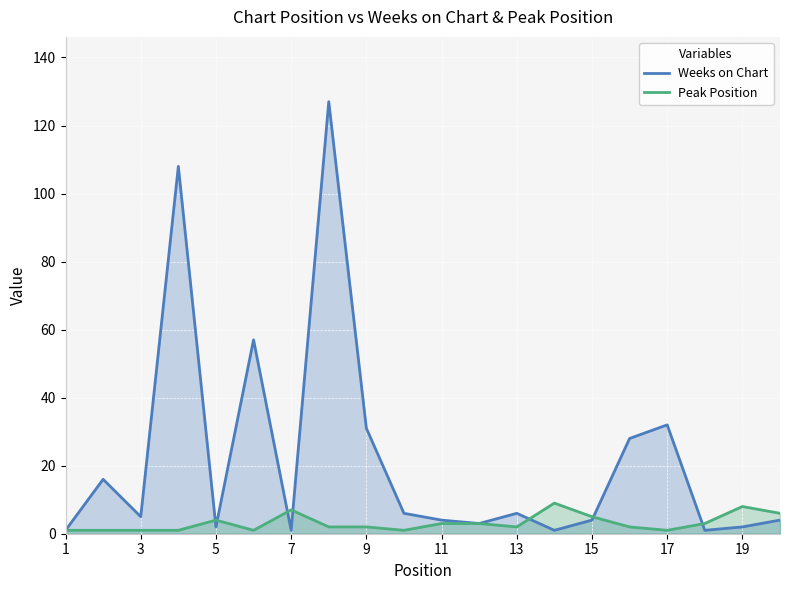

List the series in order of their peak value, highest first.

Weeks on Chart, Peak Position